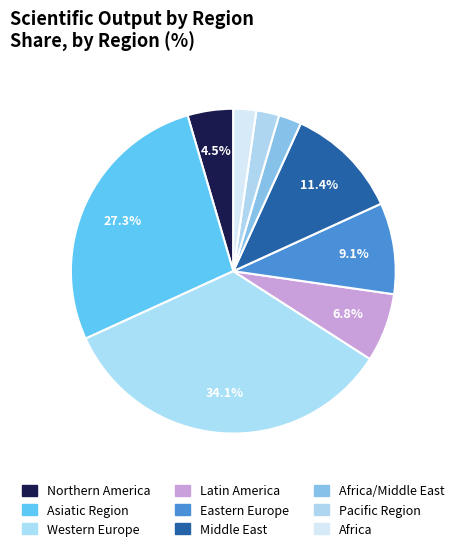

Which has a higher value, Middle East or Western Europe?

Western Europe